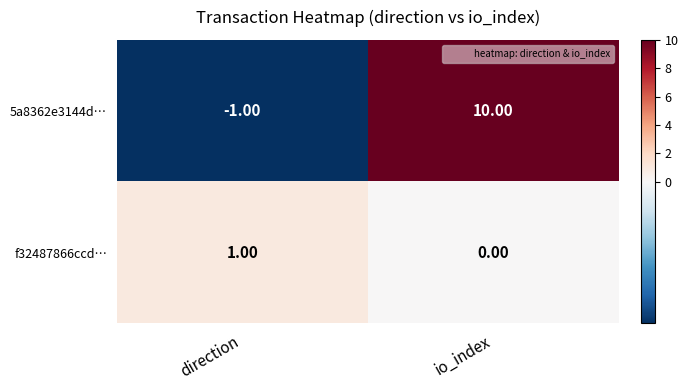

At which label is f32487866ccd… closest to 0?

io_index